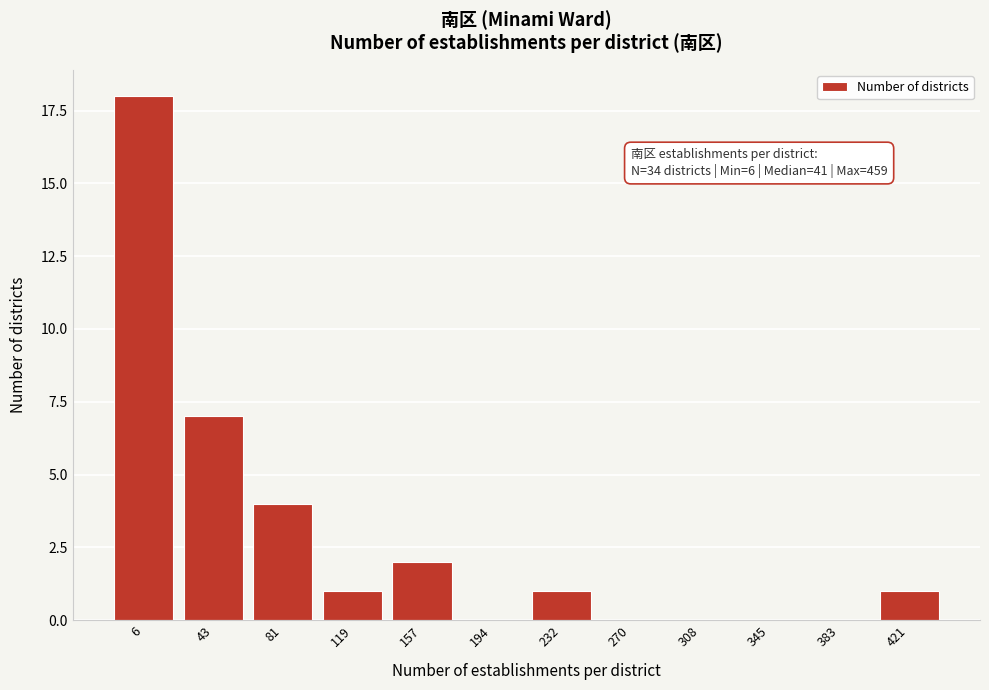

Reading left to right, transcribe all the data shown in this chart.

6=18	43=7	81=4	119=1	157=2	194=0	232=1	270=0	308=0	345=0	383=0	421=1